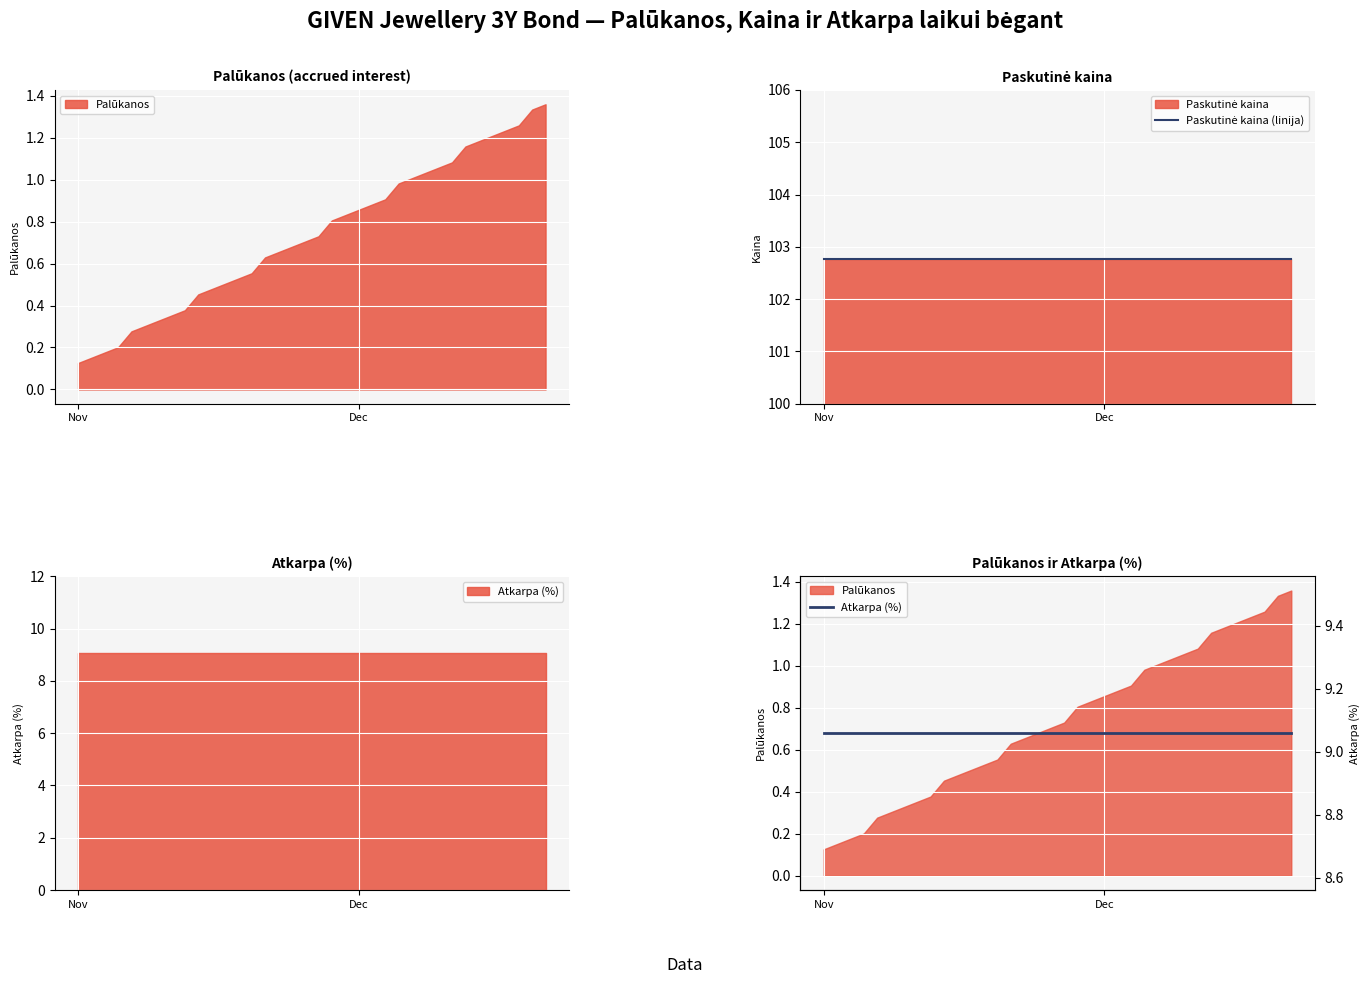

What is the greatest value displayed?

102.8